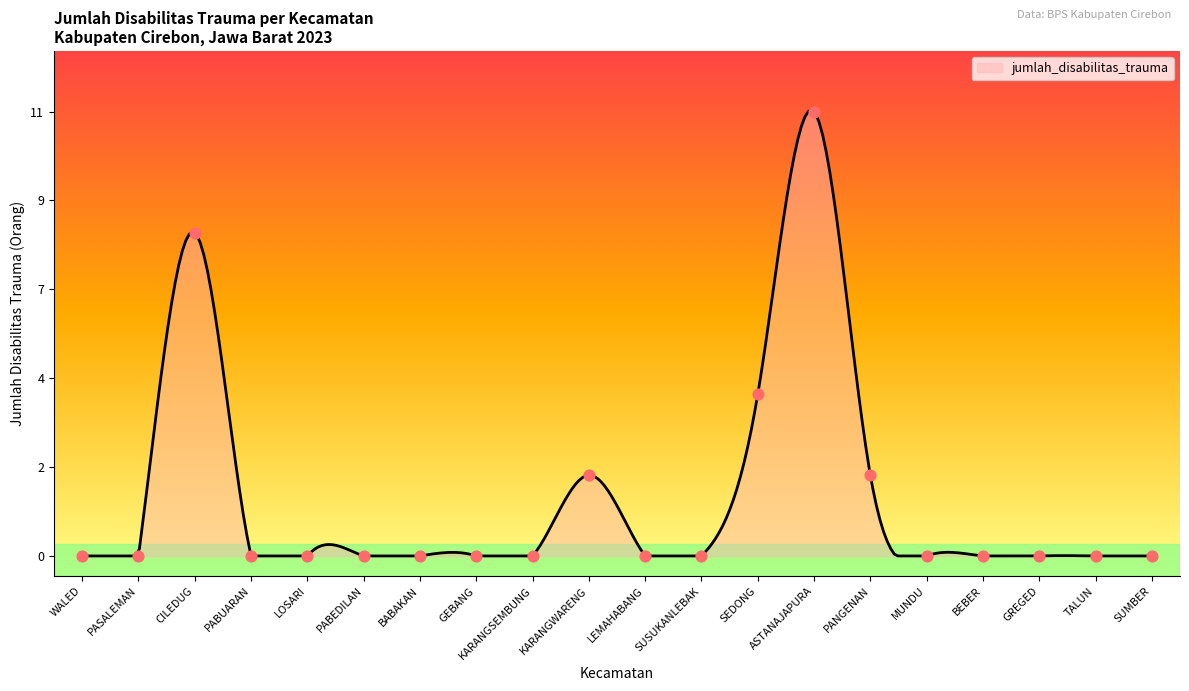

Between TALUN and PABUARAN, which is larger?

TALUN